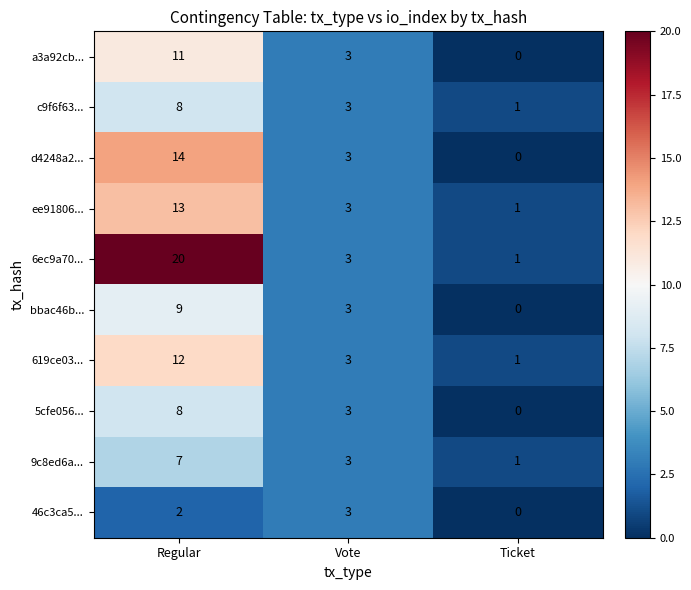

How many series are shown in this chart?

10